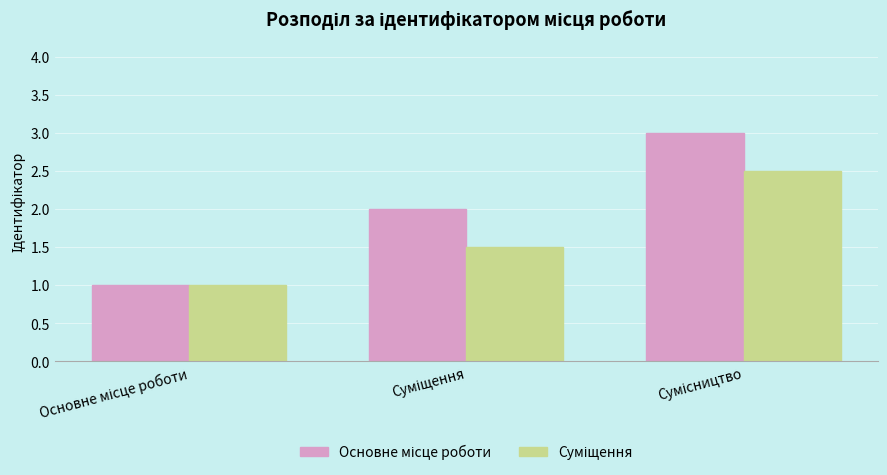

What is the greatest value displayed?

3.0